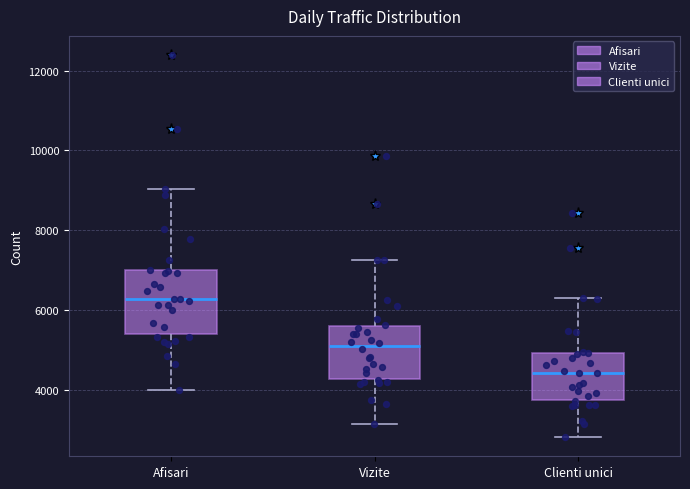

Which box is the tallest, from its lower edge to its upper edge?

Afisari